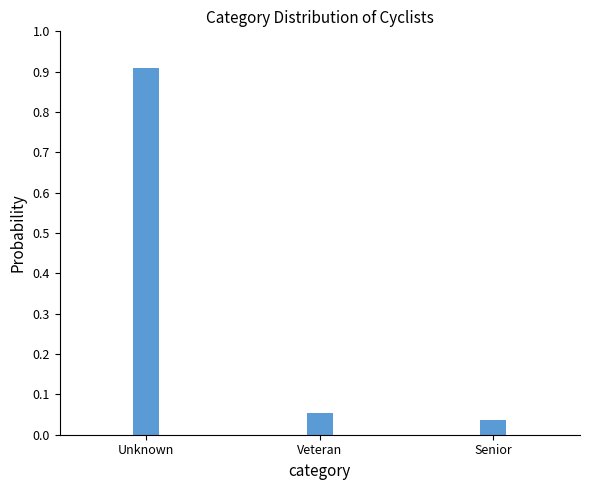

What is the approximate value at Unknown?

0.9